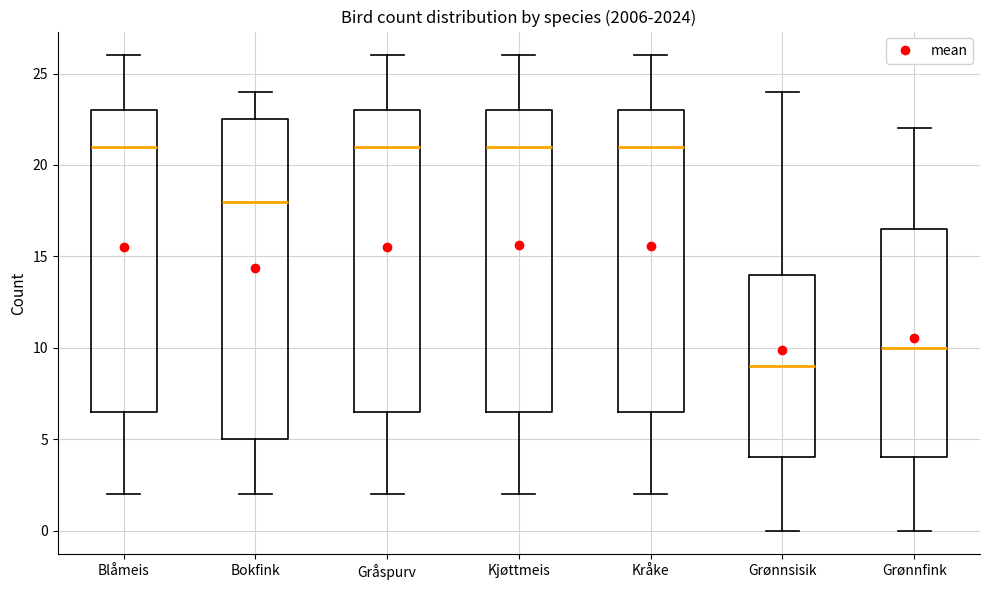

Where does the upper whisker of the box for Grønnsisik end on the y-axis? The values are not printed on the chart, so give them approximately, as read against the axis.

24.0